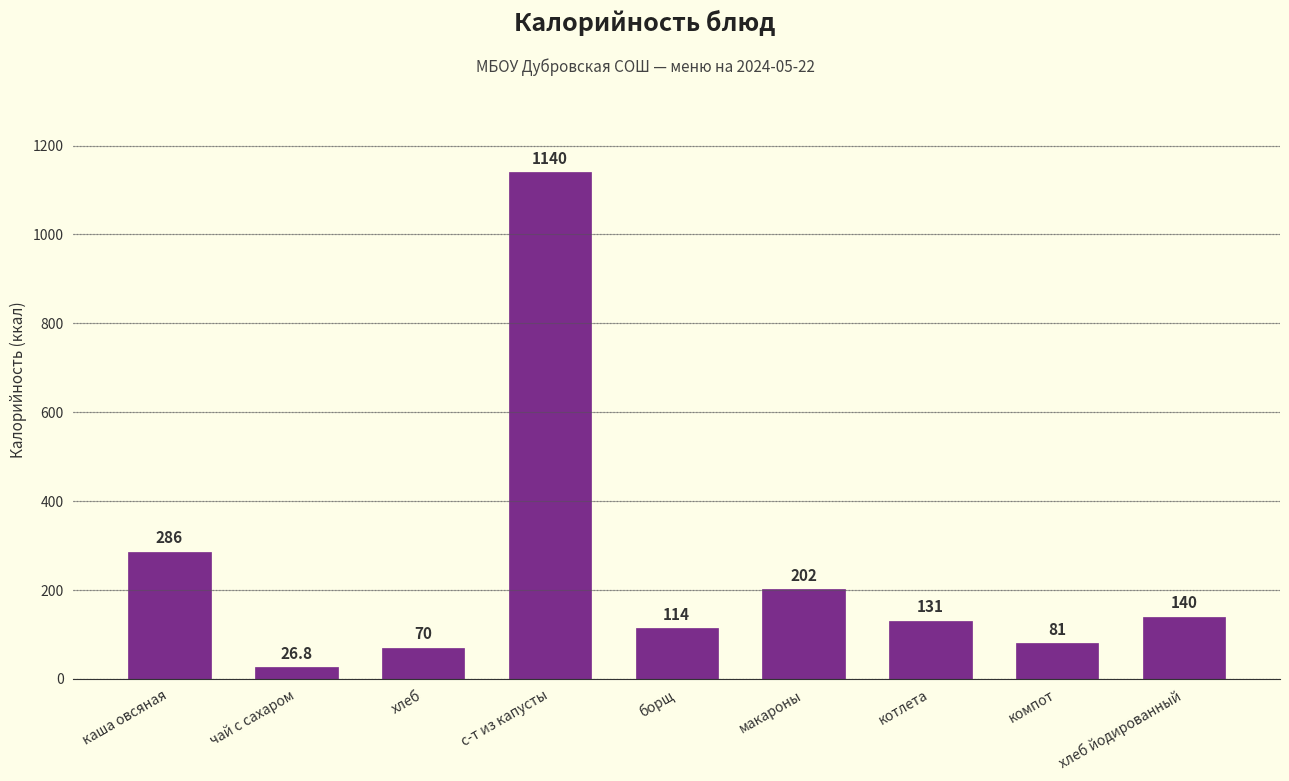

Does the chart contain any negative values?

No